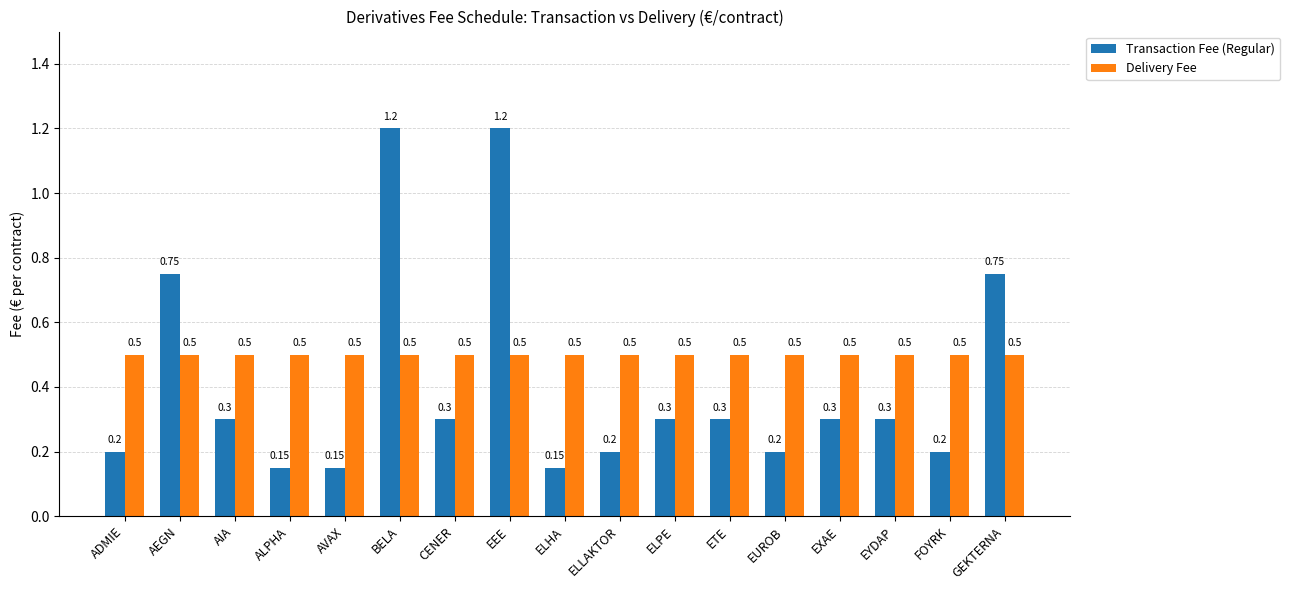

Which series has the largest range (max minus min)?

Transaction Fee (Regular)